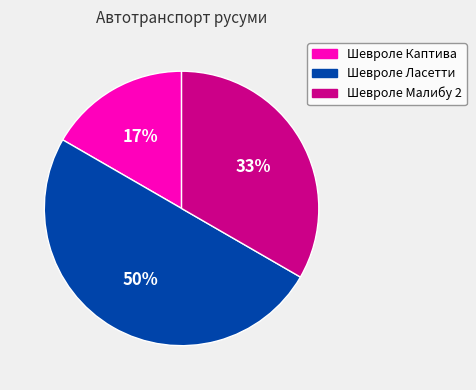

Between Шевроле Ласетти and Шевроле Малибу 2, which is larger?

Шевроле Ласетти